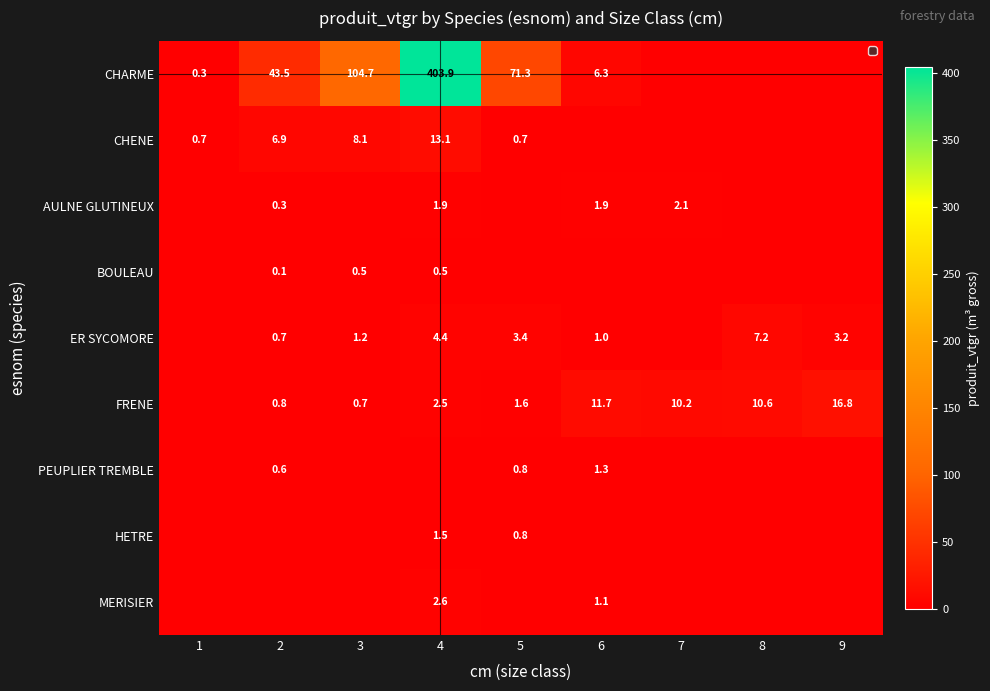

True or false: CHARME has a value of 45.1 at 5.

False